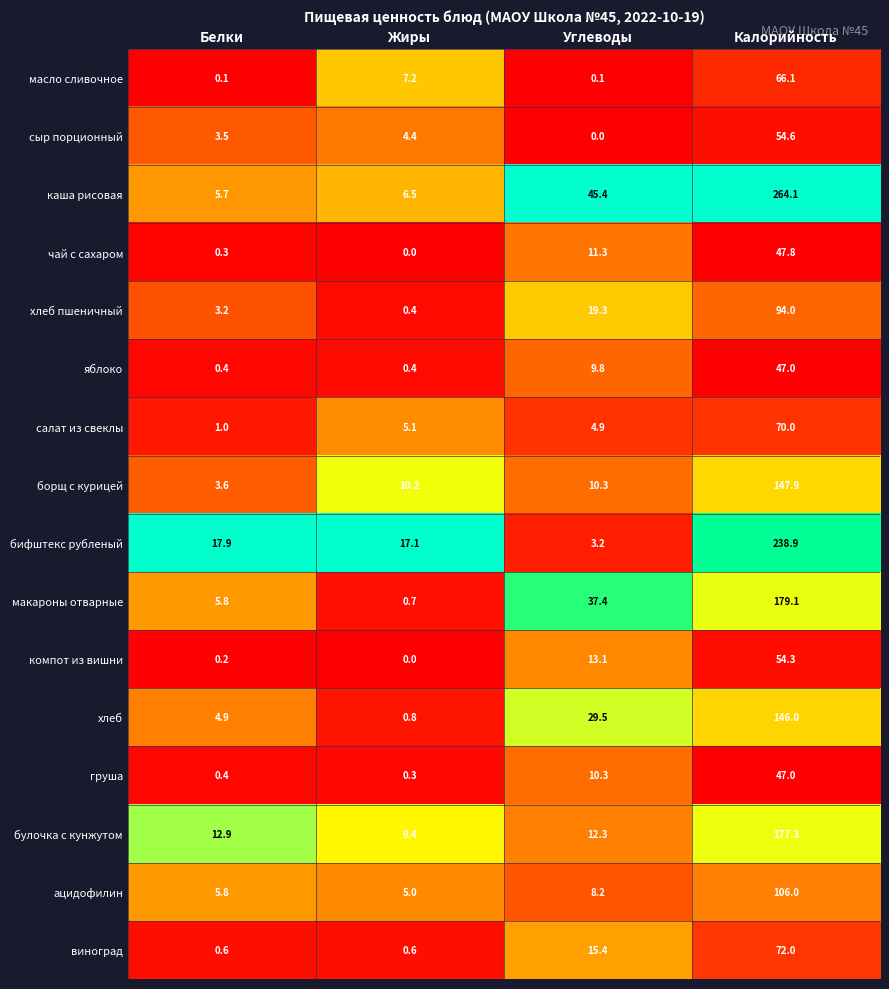

What is the difference between the second highest and second lowest values in the каша рисовая series?

38.9